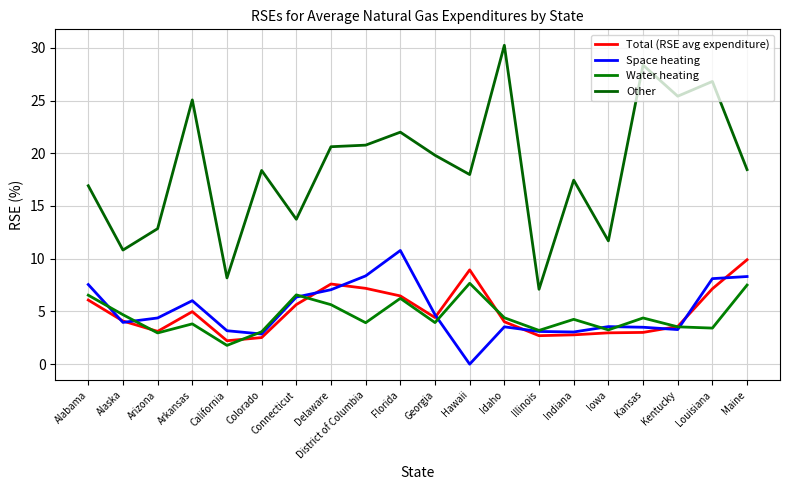

How many lines are shown in the chart?

4